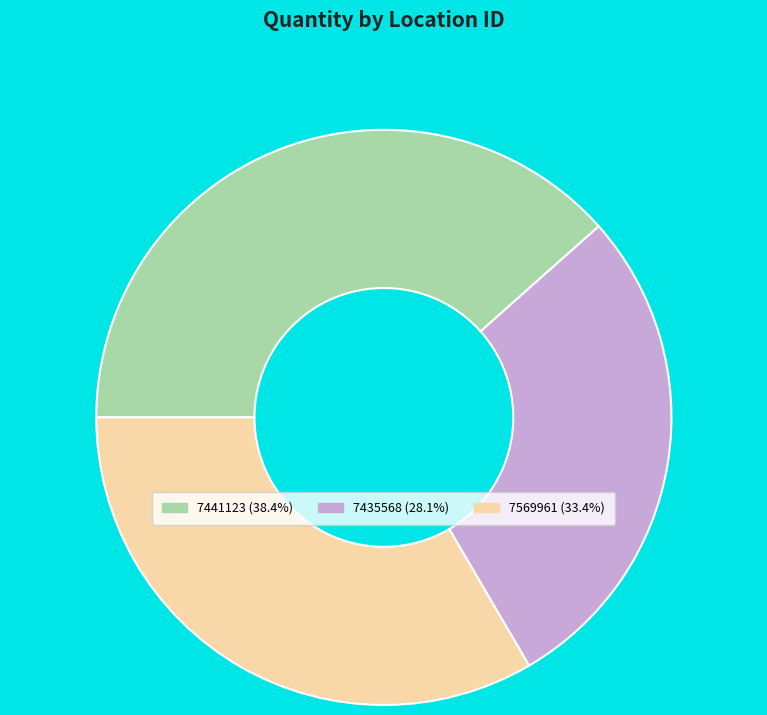

How many segments does this pie chart have?

3